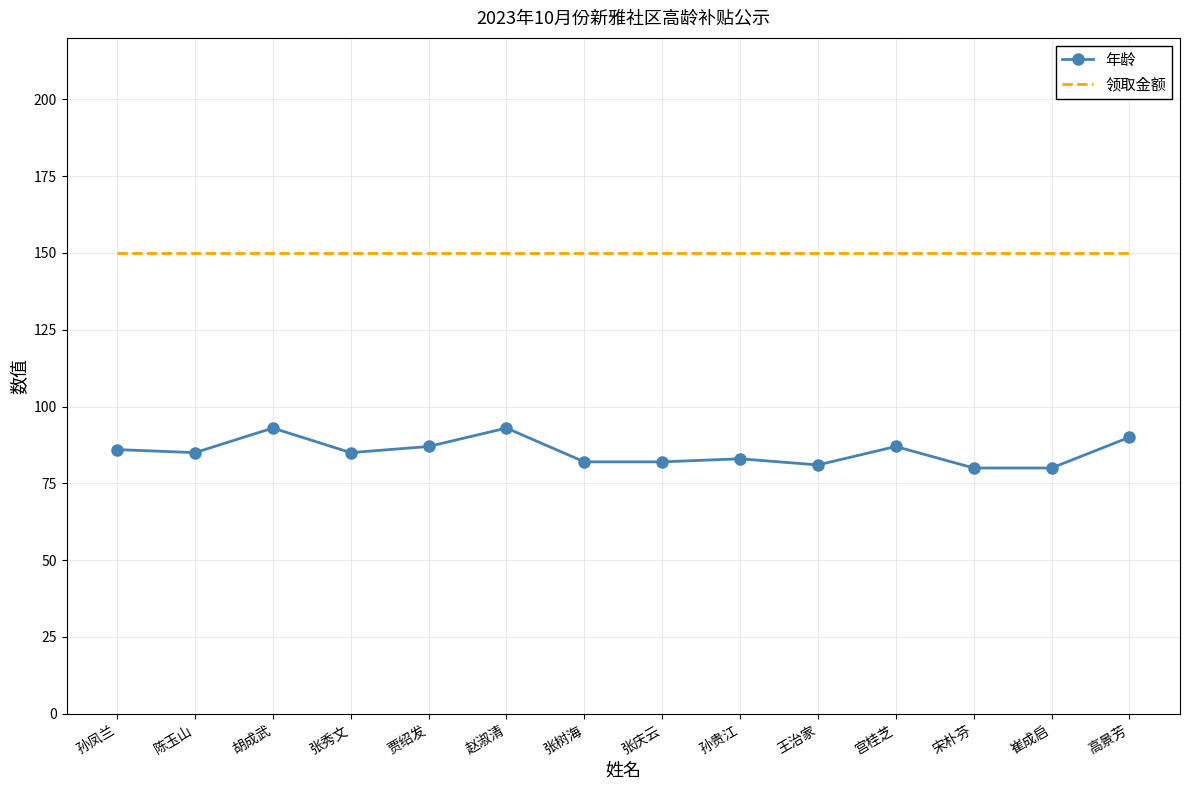

List the series in order of their peak value, highest first.

领取金额, 年龄